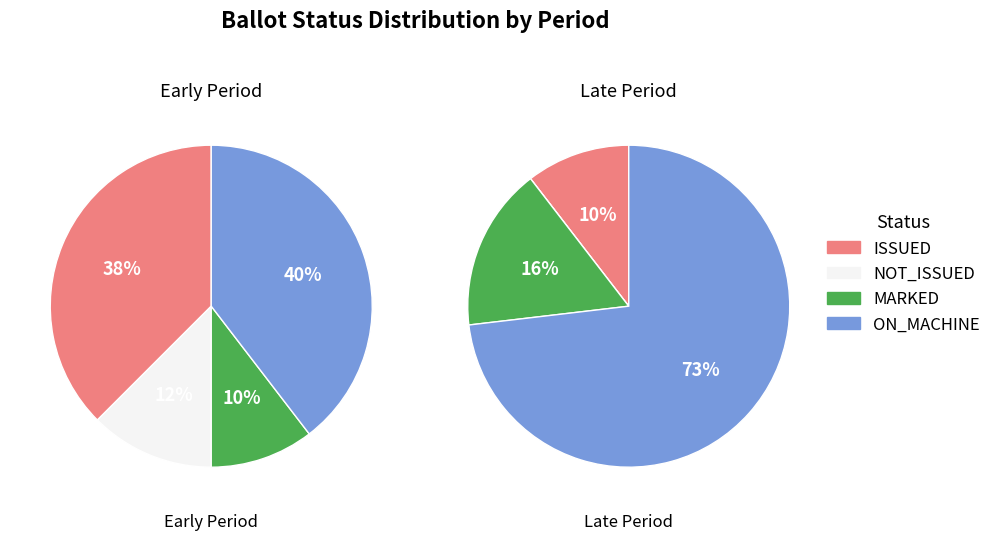

How much of the chart is everything except ON_MACHINE?

54.6%